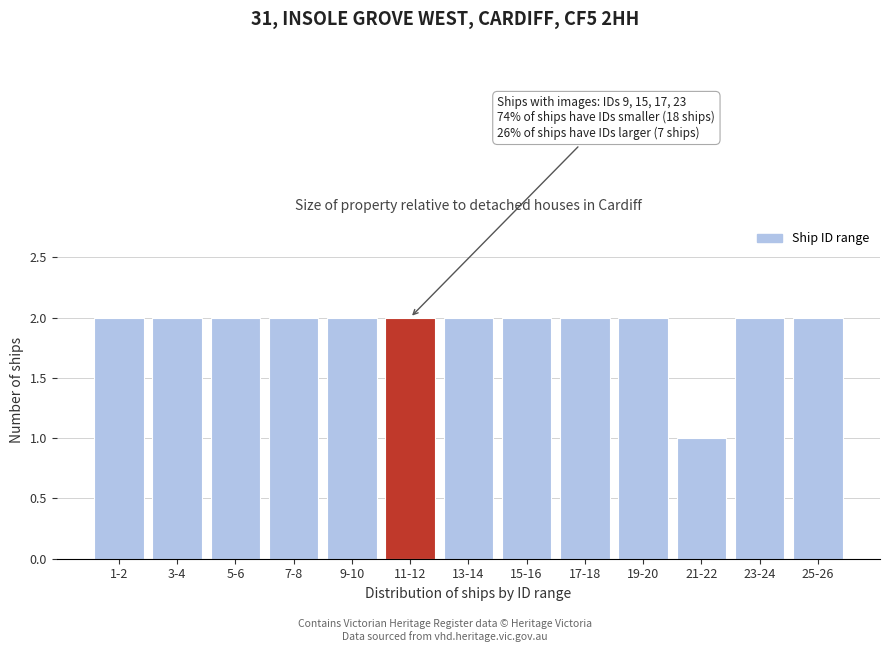

Reading right to left, list all the values displayed in this chart.

25-26=2	23-24=2	21-22=1	19-20=2	17-18=2	15-16=2	13-14=2	11-12=2	9-10=2	7-8=2	5-6=2	3-4=2	1-2=2